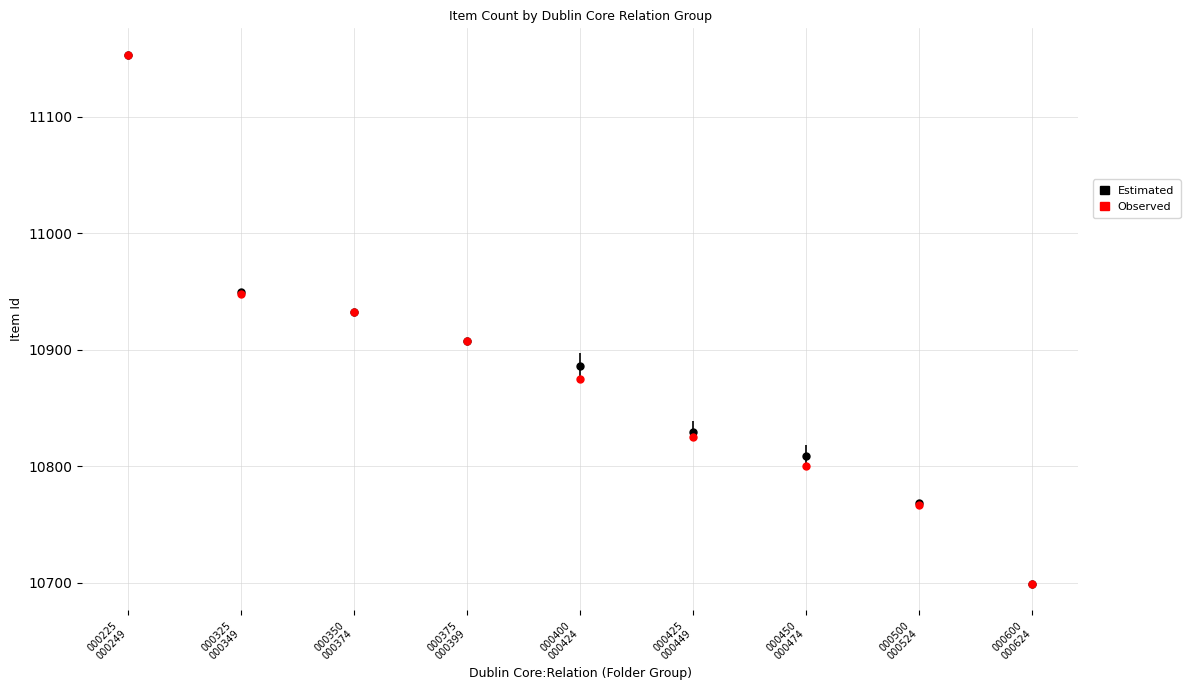

Between 000225
000249 and 000450
000474, which is larger?

000225
000249